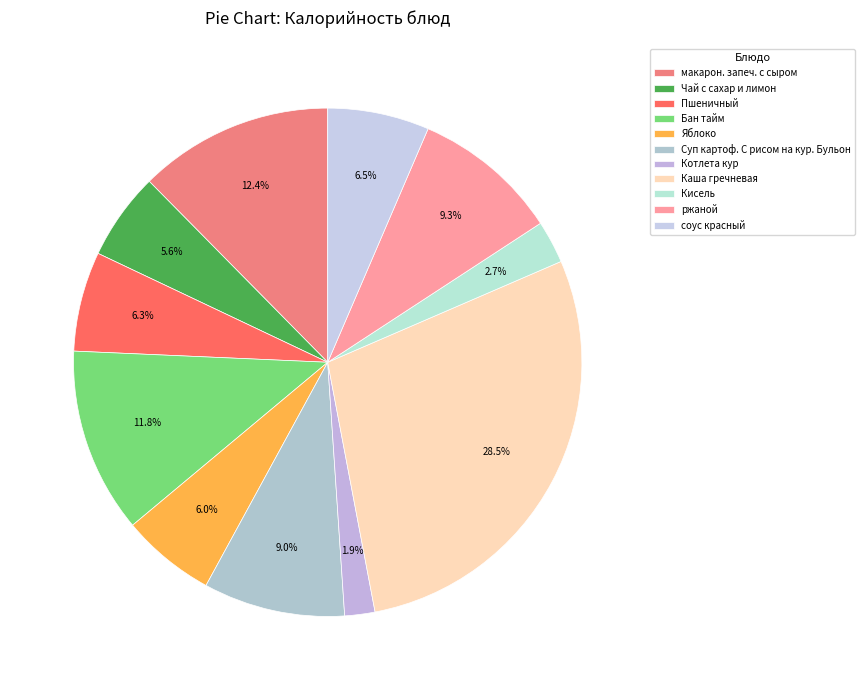

Which slice is the smallest?

Котлета кур